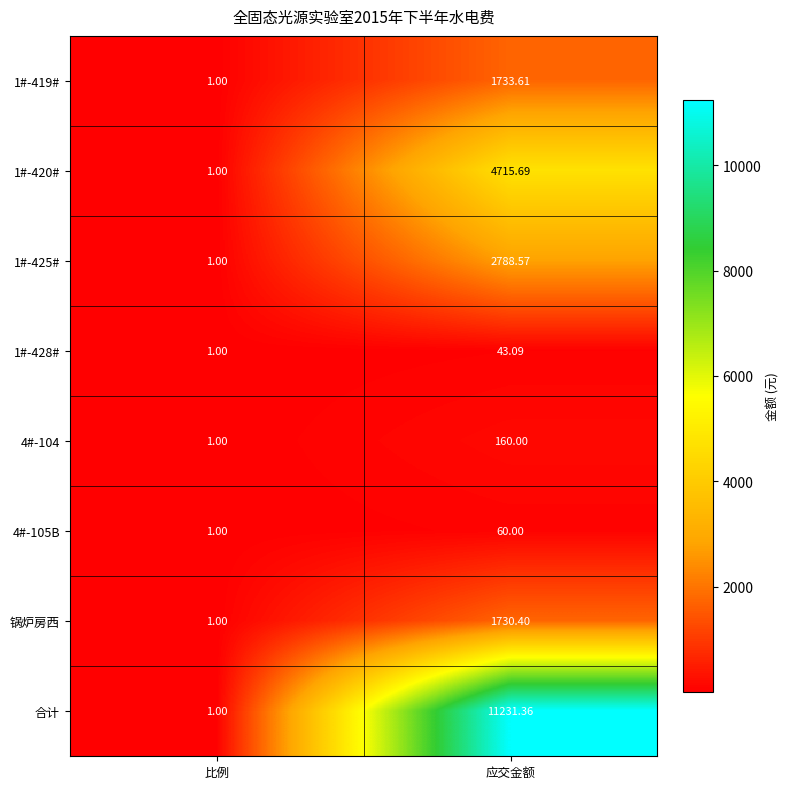

At which category is the sum across all series the highest?

应交金额